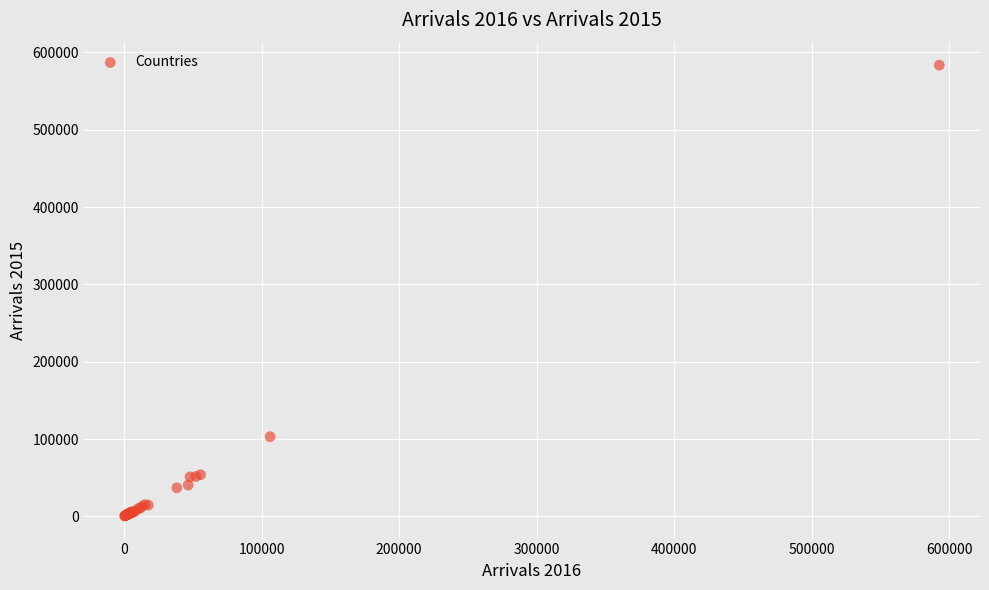

What Y value in the scatter plot is closest to 291960?

103007